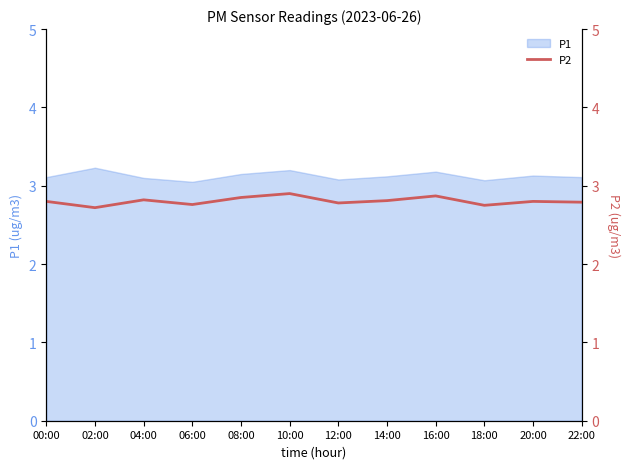

The value of P1 at 16:00 is 4.6. True or false?

False